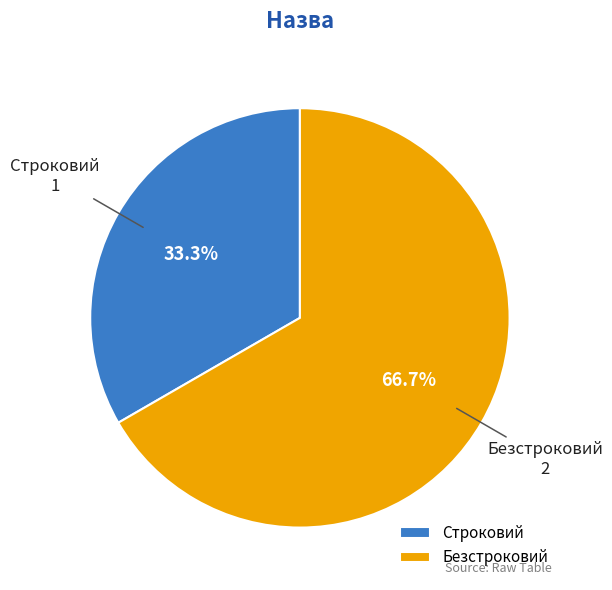

How many segments does this pie chart have?

2